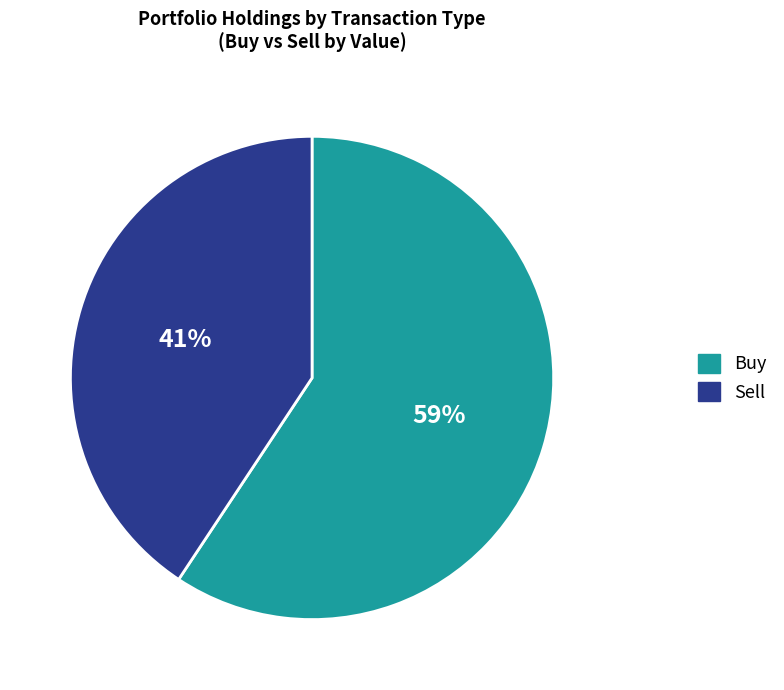

To the nearest percent, what percentage of the pie is Sell?

41%